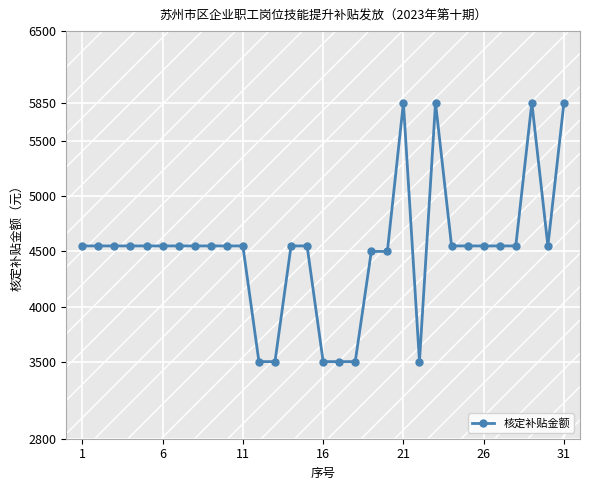

True or false: there are more than 1 points higher than both neighbors.

True